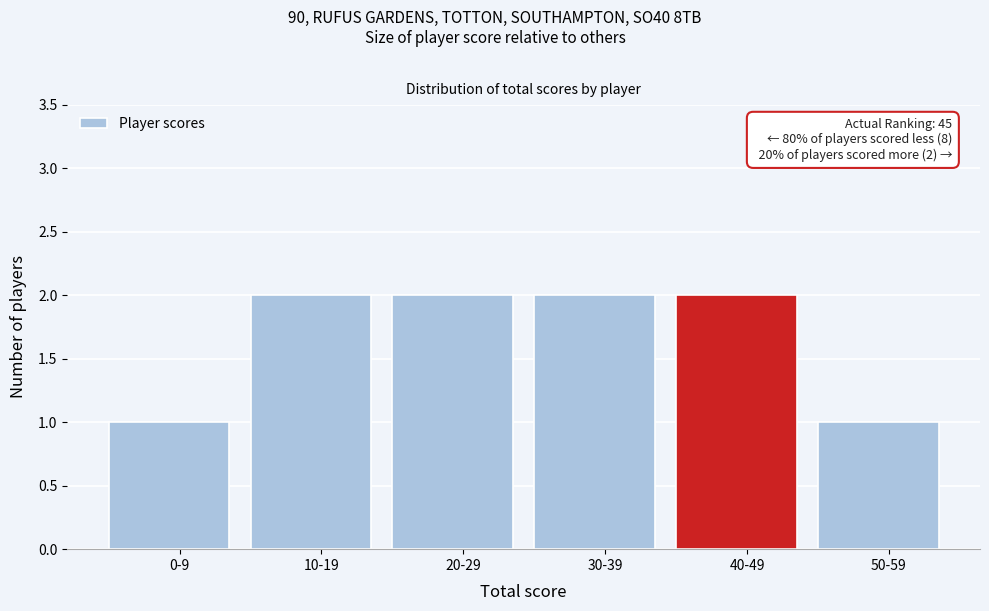

Reading right to left, list all the values displayed in this chart.

50-59=1	40-49=2	30-39=2	20-29=2	10-19=2	0-9=1